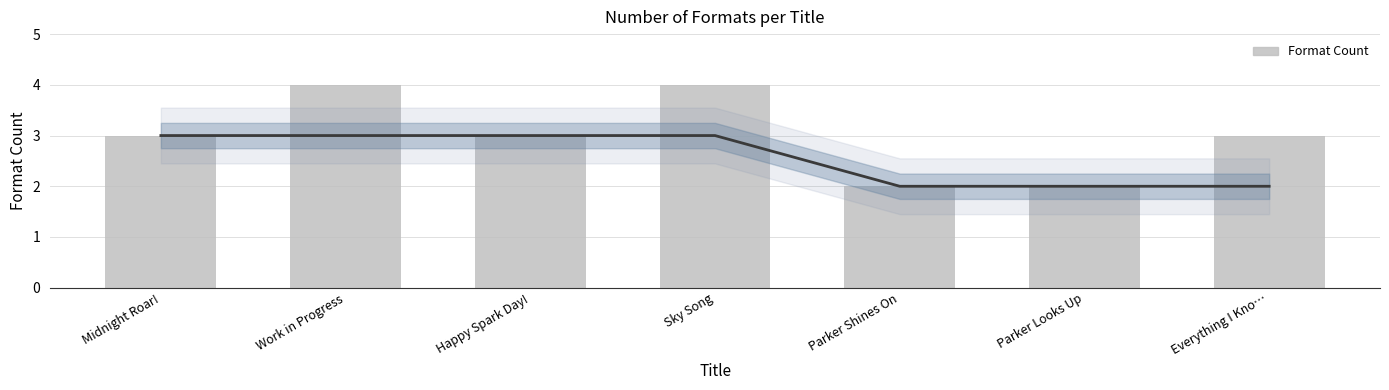

Are the bars grouped side by side (vs. stacked)?

No